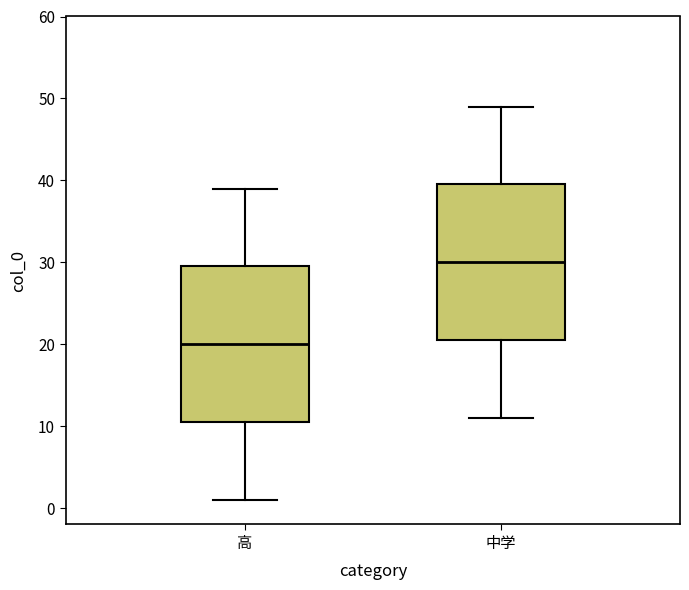

Where is the lower edge of the box for 中学 on the y-axis? The values are not printed on the chart, so give them approximately, as read against the axis.

21